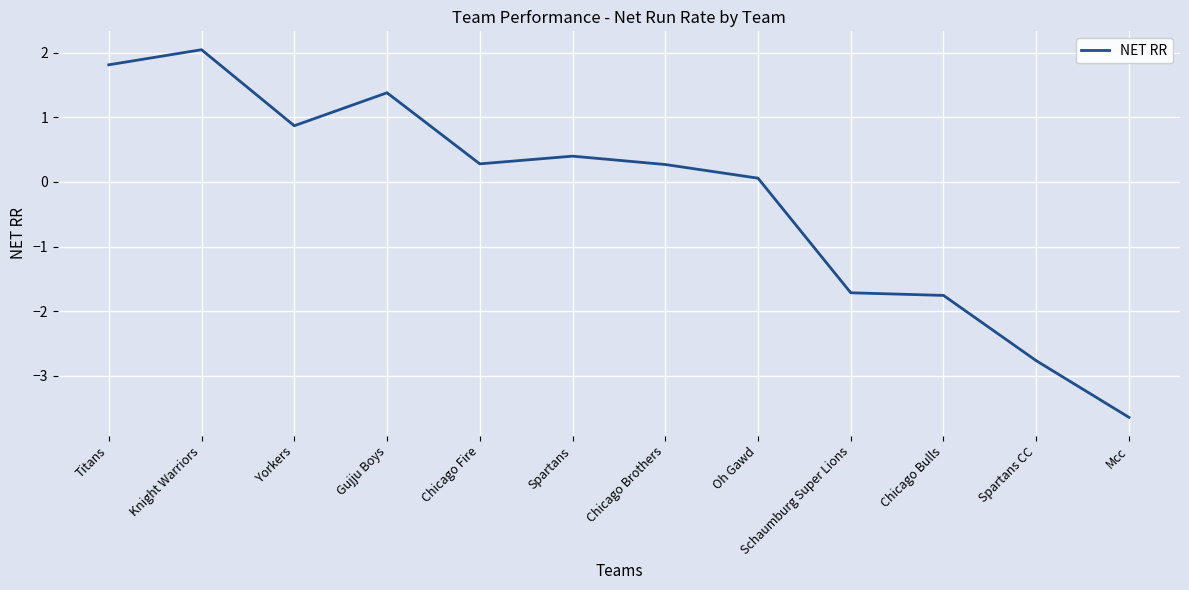

Where is the data nearest to the value 0?

Oh Gawd